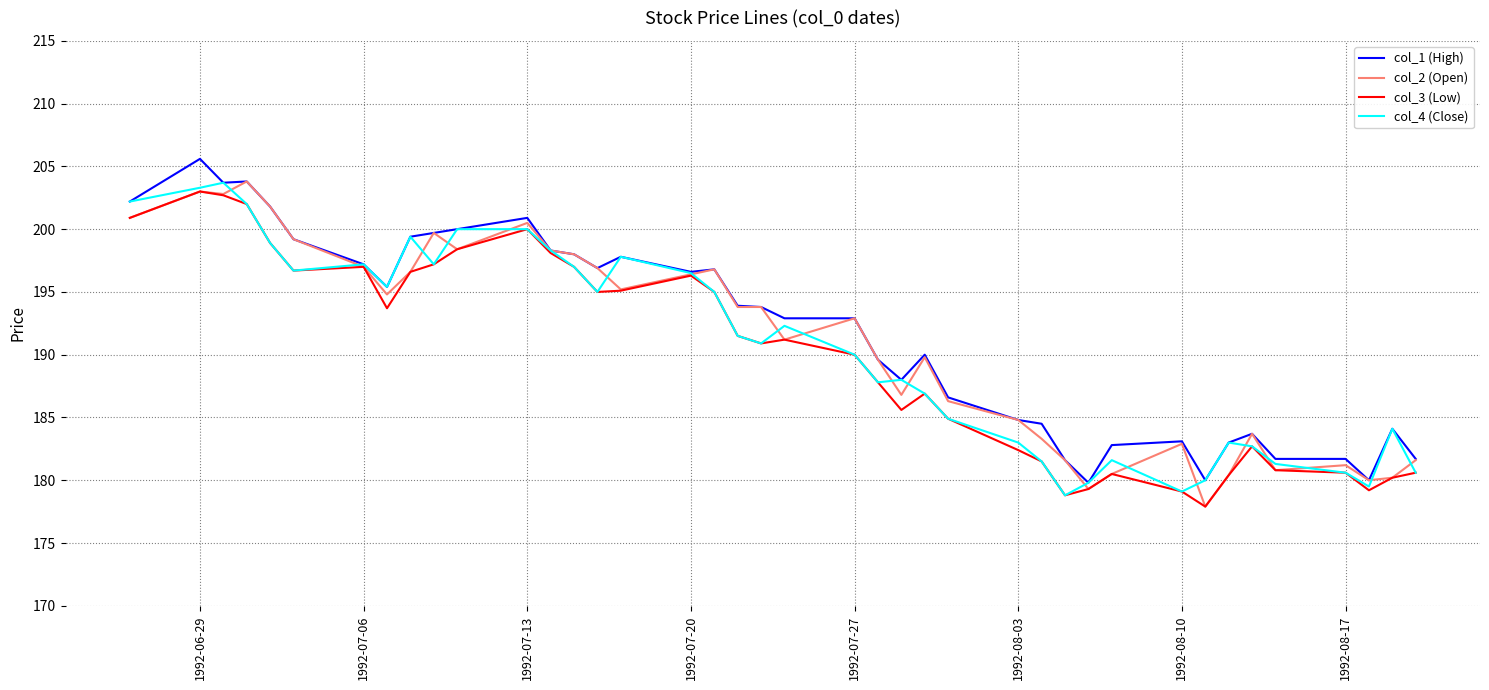

What is the maximum value for col_4 (Close)?

203.7